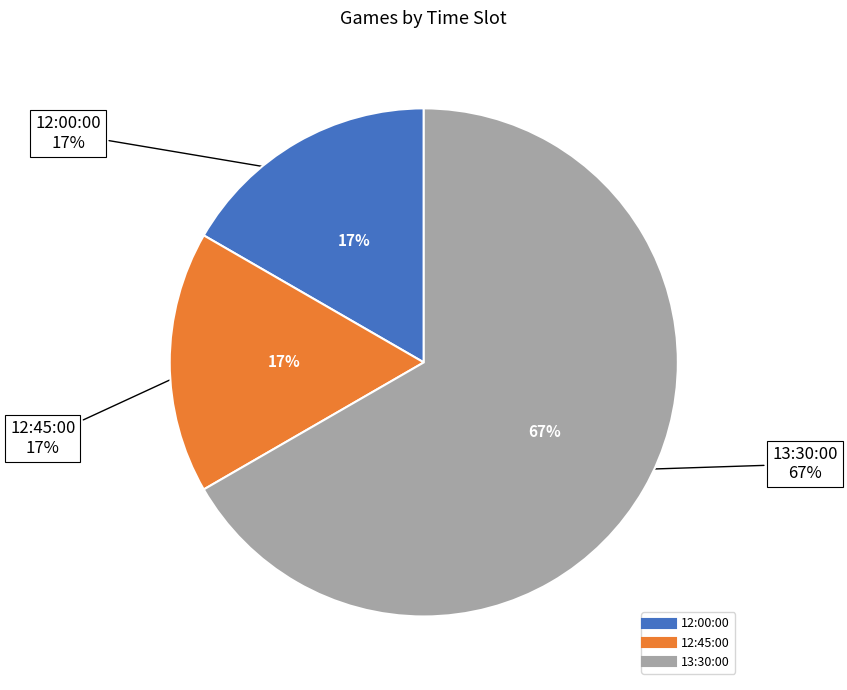

Is there any slice that represents more than half of the pie?

Yes